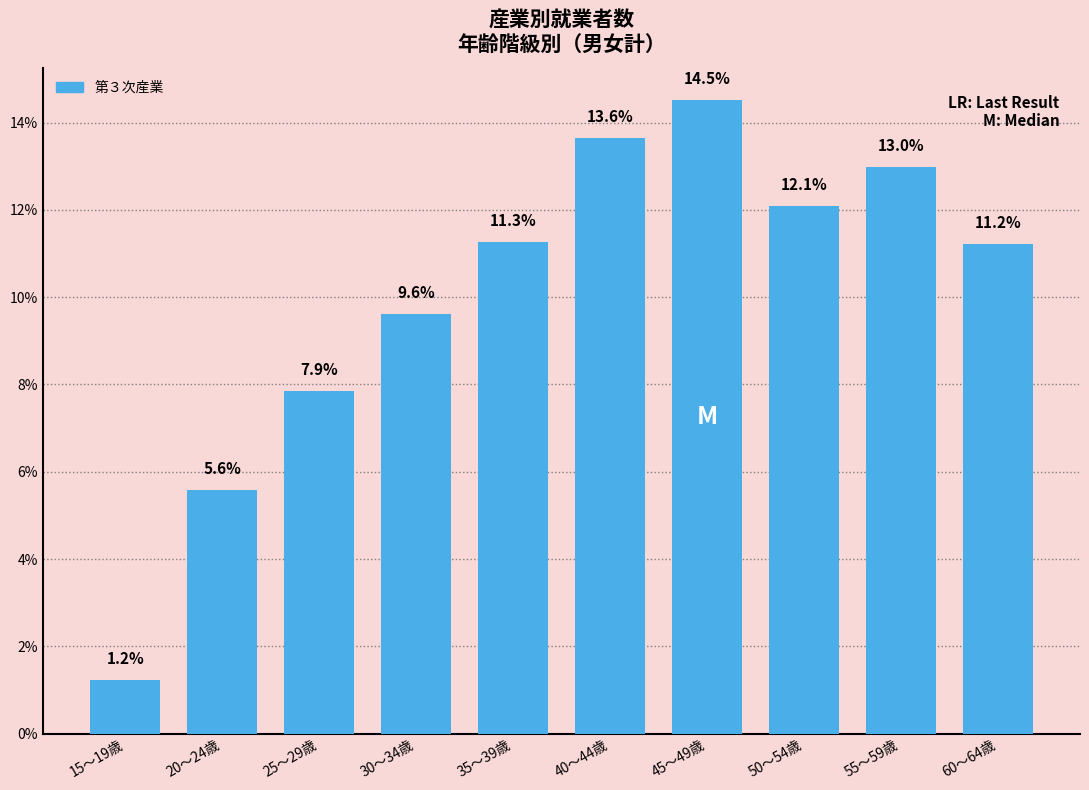

What is the difference between the values at 25～29歳 and 15～19歳?

6.6